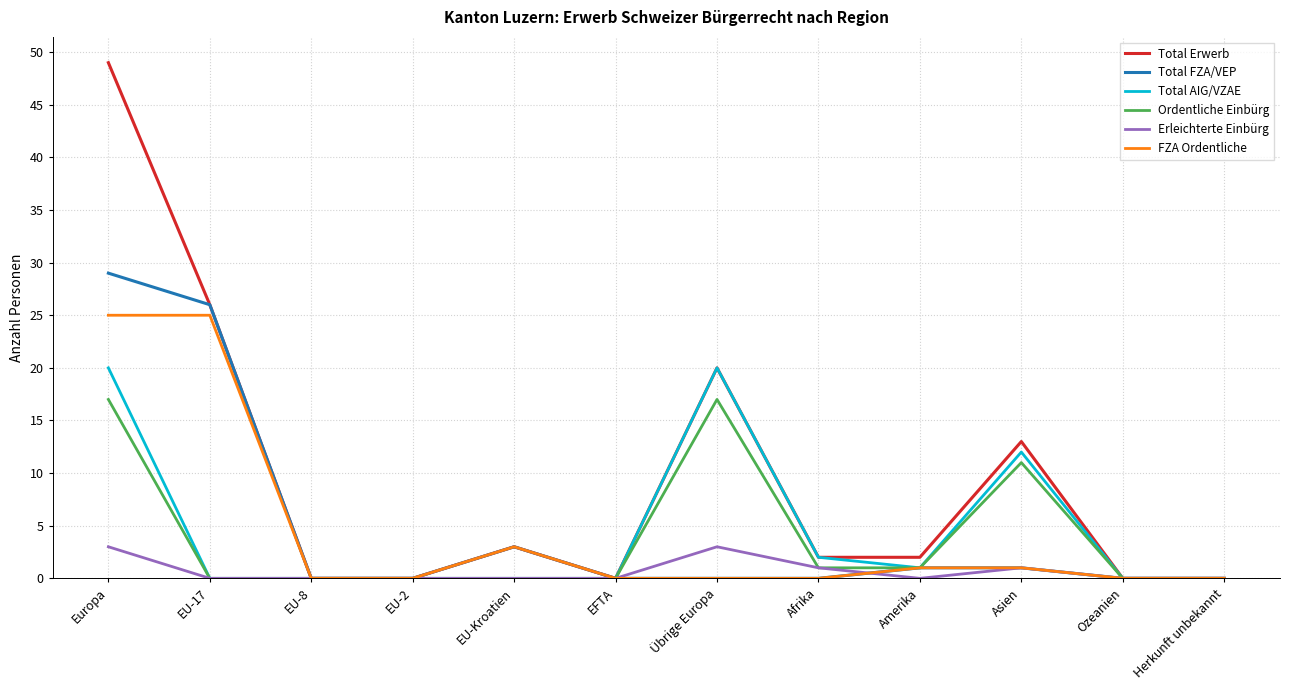

At which label is Total AIG/VZAE closest to 10?

Asien